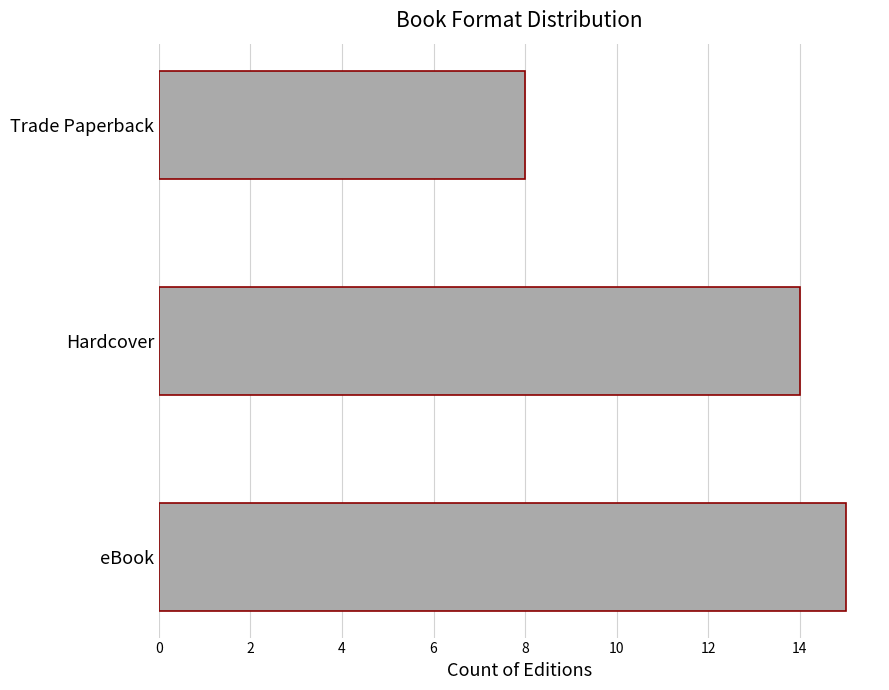

The chart shows a value of 8 at Trade Paperback. True or false?

True